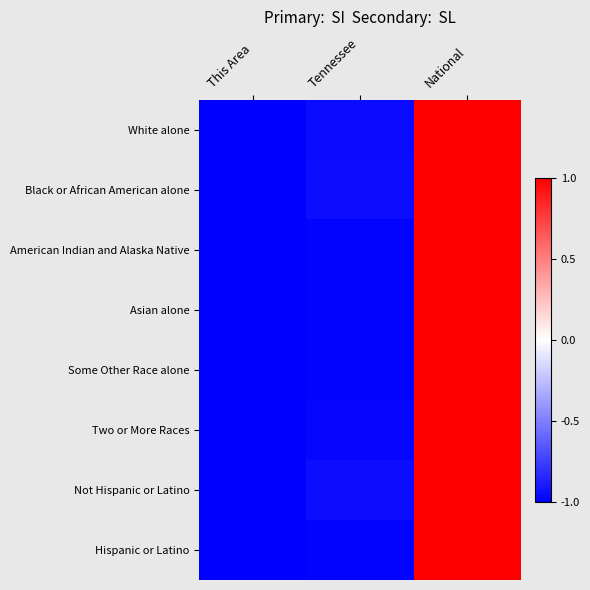

Reading right to left, extract all data points from this chart.

White alone: National=1.0	Tennessee=-1.0	This Area=-1.0
Black or African American alone: National=1.0	Tennessee=-0.9	This Area=-1.0
American Indian and Alaska Native: National=1.0	Tennessee=-1.0	This Area=-1.0
Asian alone: National=1.0	Tennessee=-1.0	This Area=-1.0
Some Other Race alone: National=1.0	Tennessee=-1.0	This Area=-1.0
Two or More Races: National=1.0	Tennessee=-1.0	This Area=-1.0
Not Hispanic or Latino: National=1.0	Tennessee=-1.0	This Area=-1.0
Hispanic or Latino: National=1.0	Tennessee=-1.0	This Area=-1.0